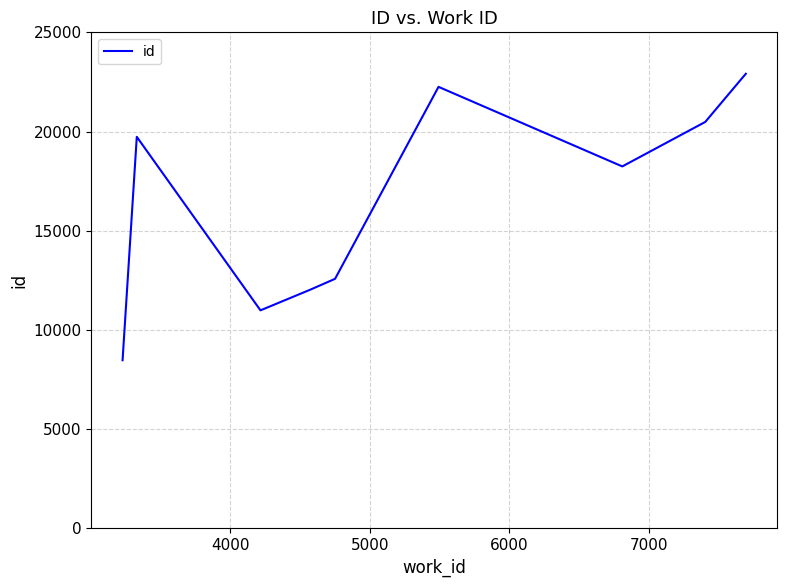

What is the greatest value displayed?

22912